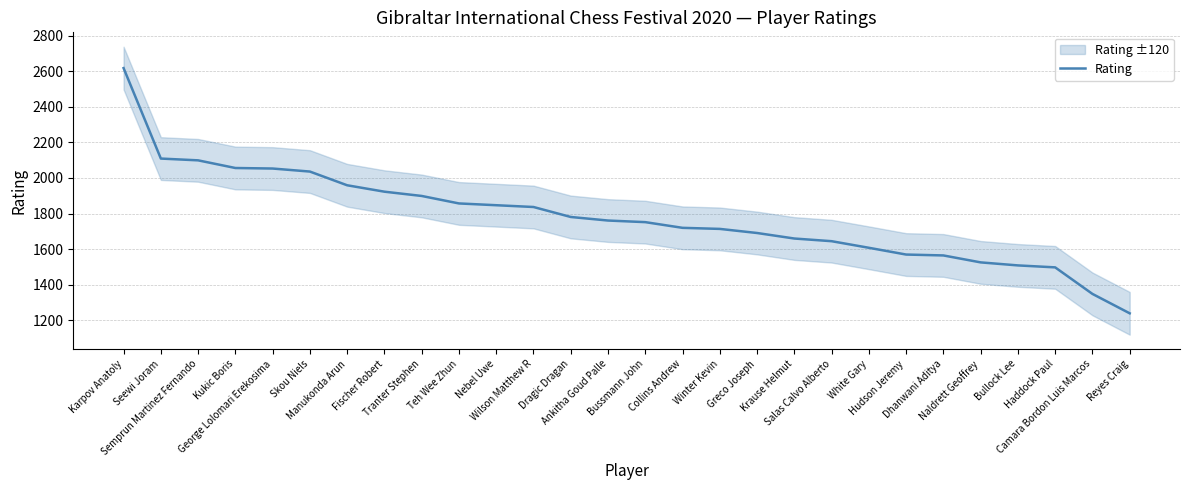

Is this an area chart (filled region under the line)?

No